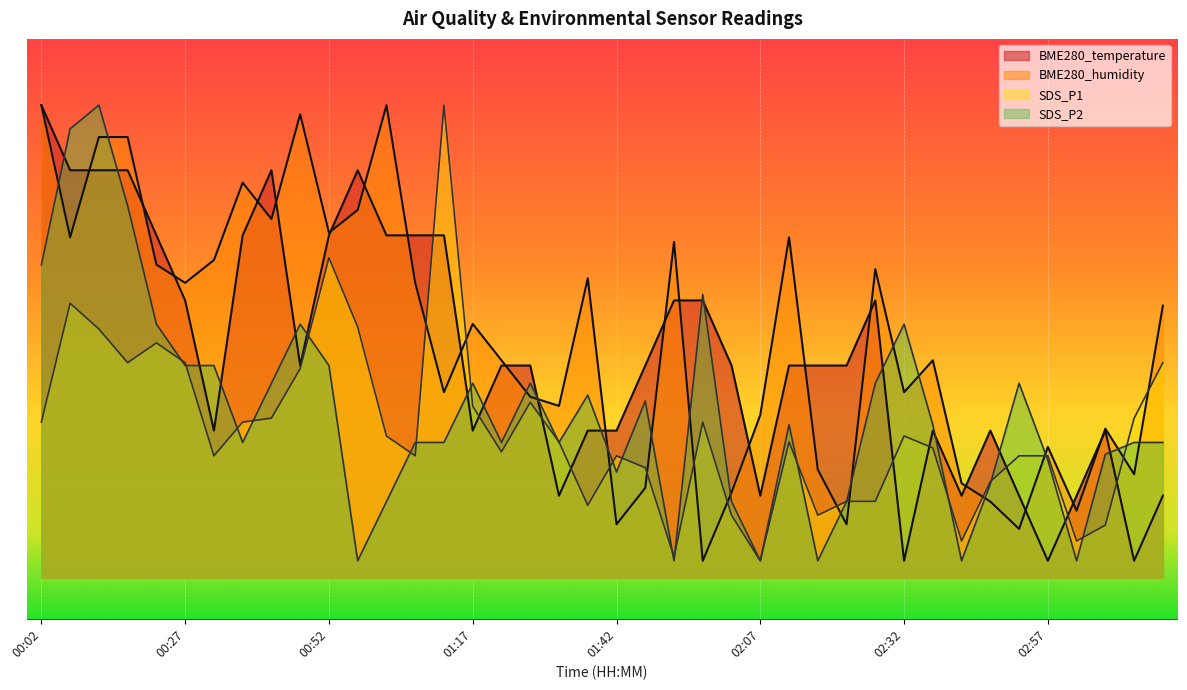

Reading left to right, extract all data points from this chart.

BME280_temperature: 57.0	49.1	49.1	49.1	41.3	33.4	17.7	41.3	49.1	25.6	41.3	49.1	41.3	41.3	41.3	17.7	25.6	25.6	9.9	17.7	17.7	25.6	33.4	33.4	25.6	9.9	25.6	25.6	25.6	33.4	2.0	17.7	9.9	17.7	9.9	2.0	9.9	17.7	2.0	9.9
BME280_humidity: 57.0	41.1	53.1	53.1	37.7	35.5	38.3	47.6	43.2	55.9	41.6	44.4	57.0	35.5	22.4	30.6	26.2	21.8	20.7	36.1	6.4	10.8	40.5	2.0	10.2	19.6	41.1	13.0	6.4	37.2	22.4	26.2	11.4	9.2	5.9	15.8	8.0	17.9	12.4	32.8
SDS_P1: 18.7	33.1	30.0	25.9	28.3	25.9	14.7	18.7	19.2	25.2	38.6	30.2	17.1	14.7	57.0	20.7	15.2	21.1	16.3	8.7	14.7	13.2	2.5	18.7	7.5	2.0	16.3	7.5	9.2	9.2	17.1	15.6	4.4	11.6	14.7	14.7	4.4	6.3	19.2	25.9
SDS_P2: 37.7	54.1	57.0	44.9	30.6	25.6	25.6	16.3	23.4	30.6	25.6	2.0	9.1	16.3	16.3	23.4	16.3	23.4	16.3	22.0	12.7	21.3	2.0	34.1	9.1	2.0	18.4	2.0	9.1	23.4	30.6	18.4	2.0	11.3	23.4	14.1	2.0	14.9	16.3	16.3